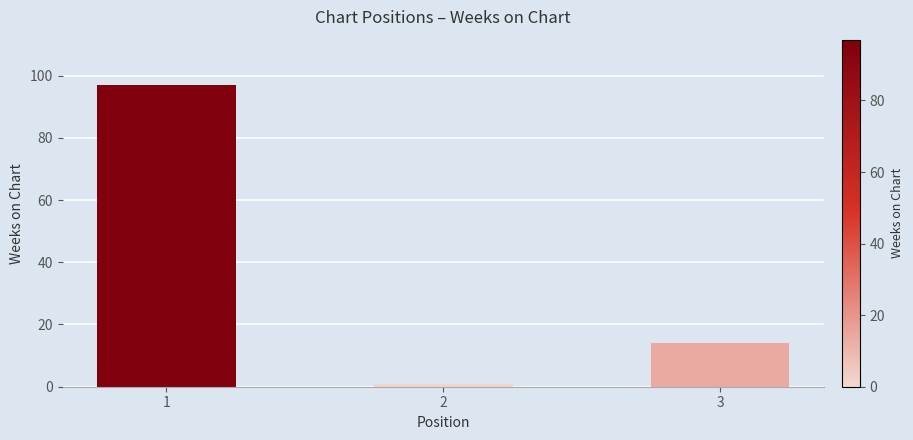

The chart shows a value of 14 at 3. True or false?

True